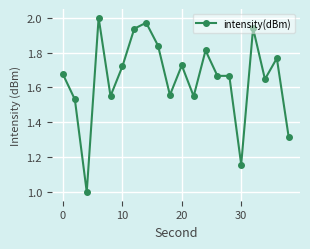

What is the difference between the maximum and minimum values?

1.0